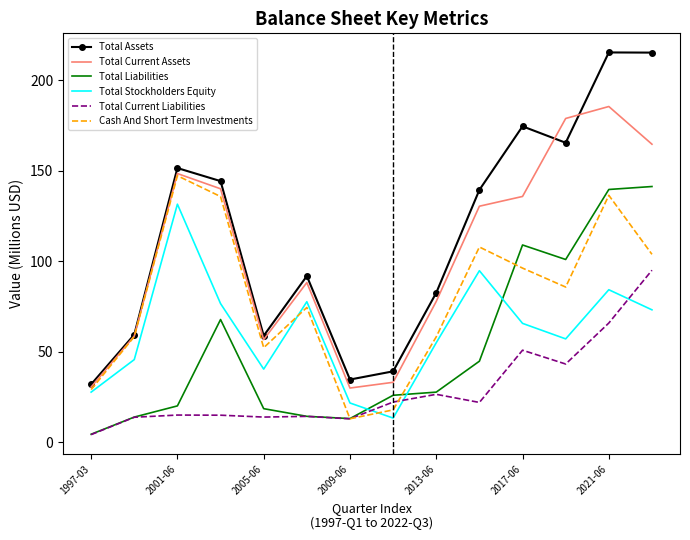

Which series has the largest total across all categories?

Total Assets